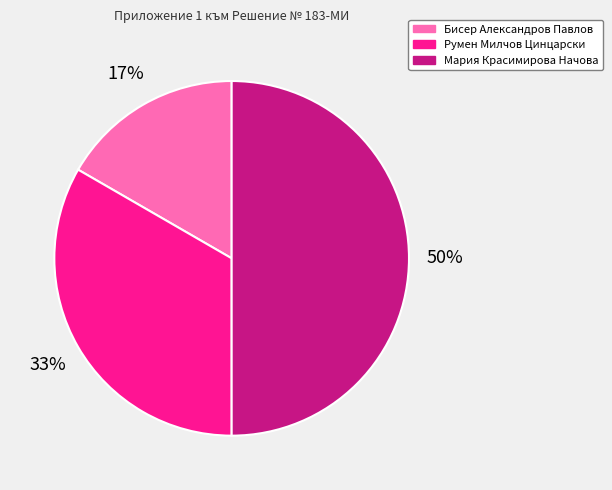

Is Румен Милчов Цинцарски the majority of the pie?

No